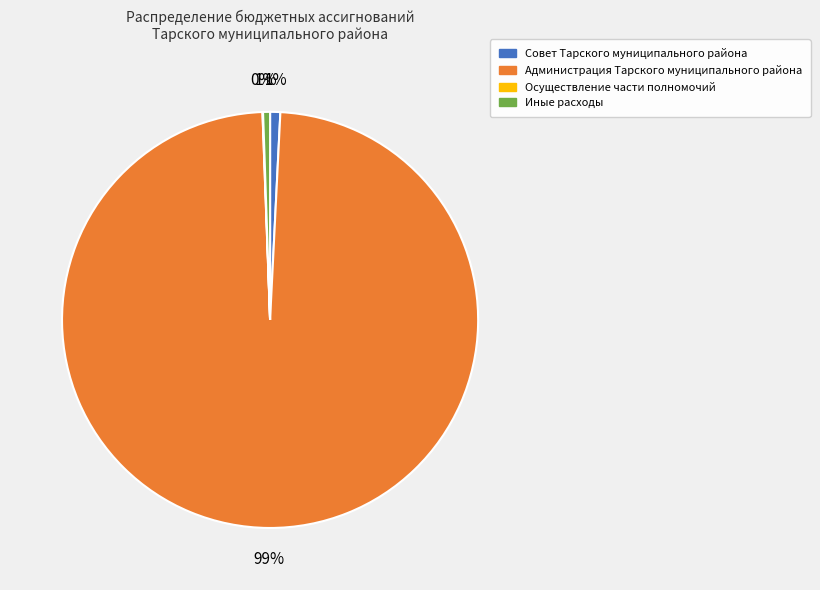

To the nearest percent, what is the combined percentage of Совет Тарского муниципального района and Администрация Тарского муниципального района?

99%